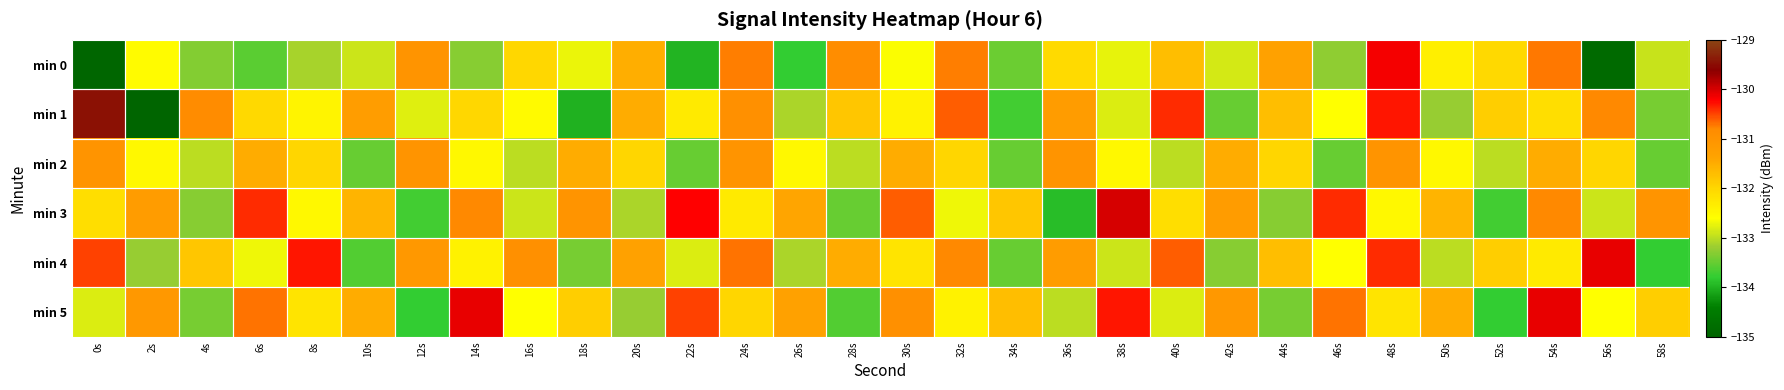

Count the number of categories in the chart.

30